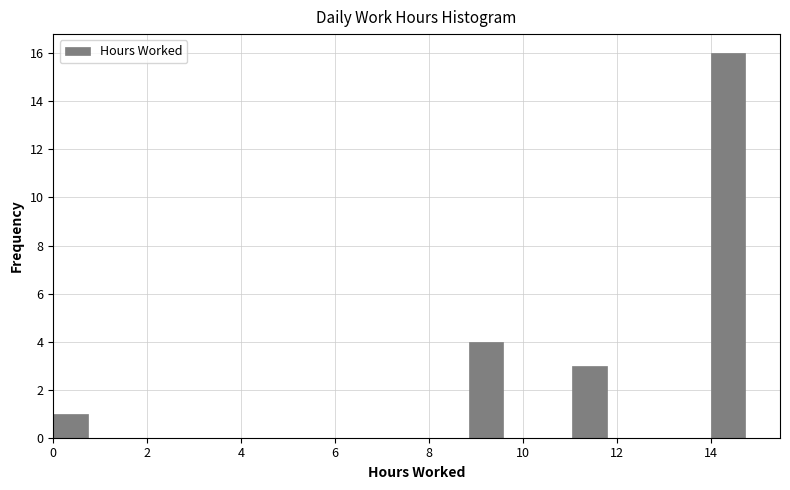

Read against the x-axis, roughly where is the centre of the tallest bar?

14.4